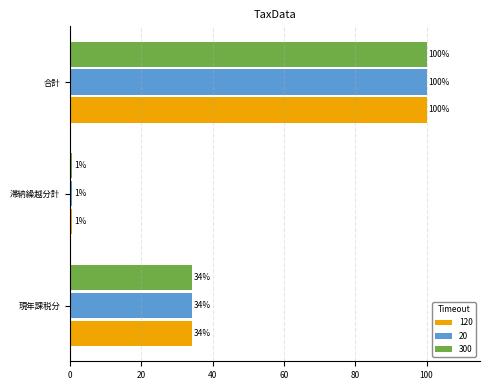

Rank the categories by 20 value from lowest to highest.

滞納繰越分計, 現年課税分, 合計